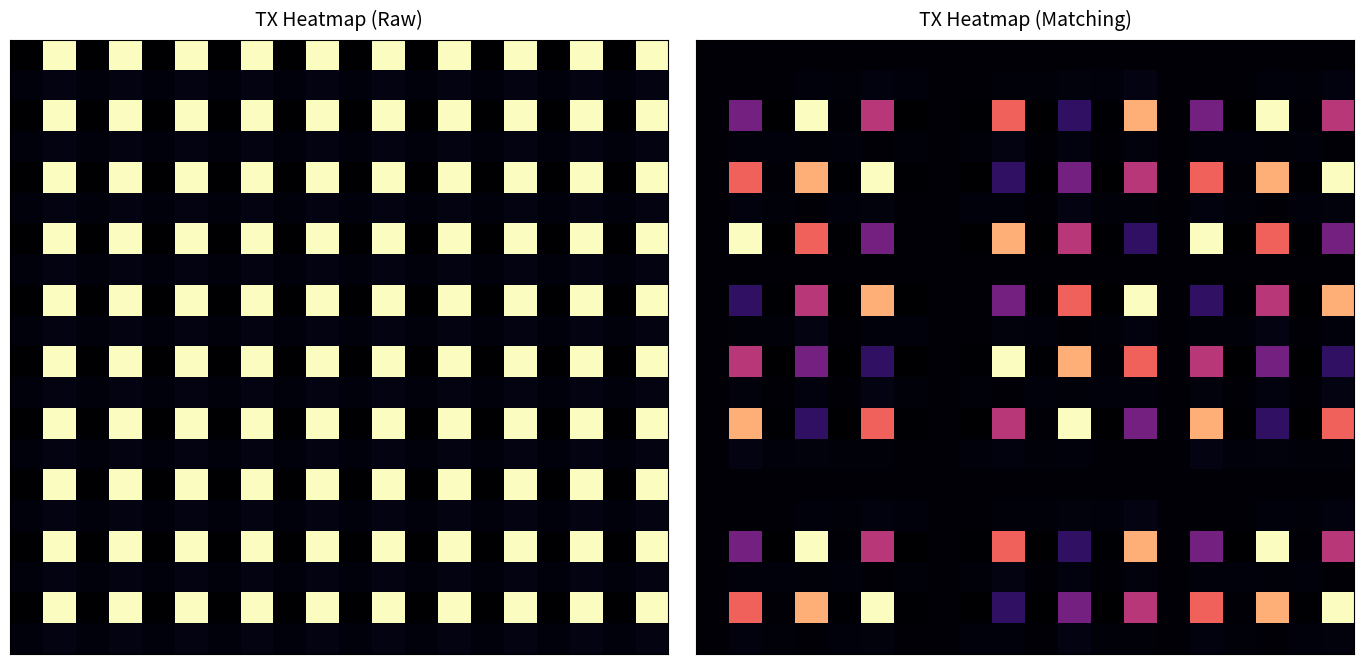

At which category is the sum across all series the highest?

3